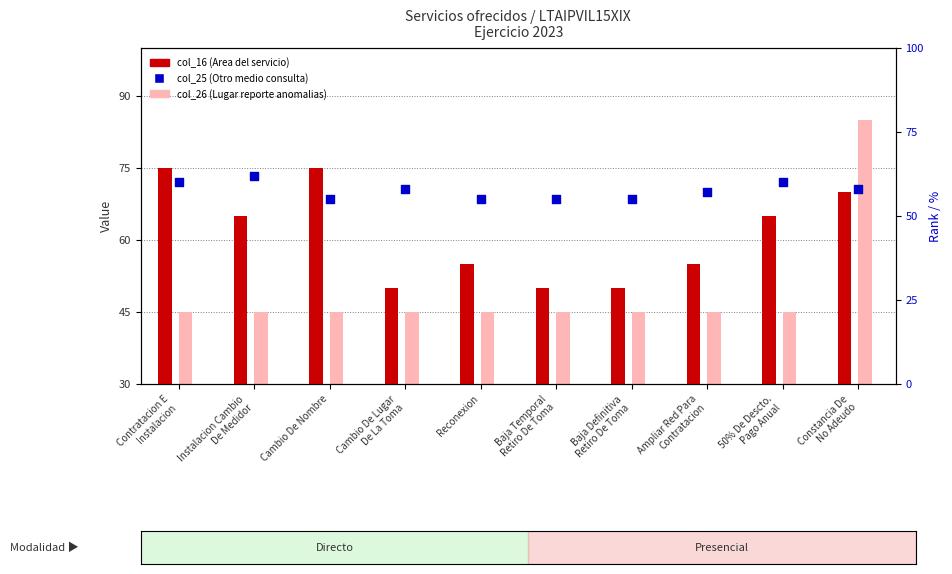

At which category is the sum across all series the highest?

Constancia De
No Adeudo